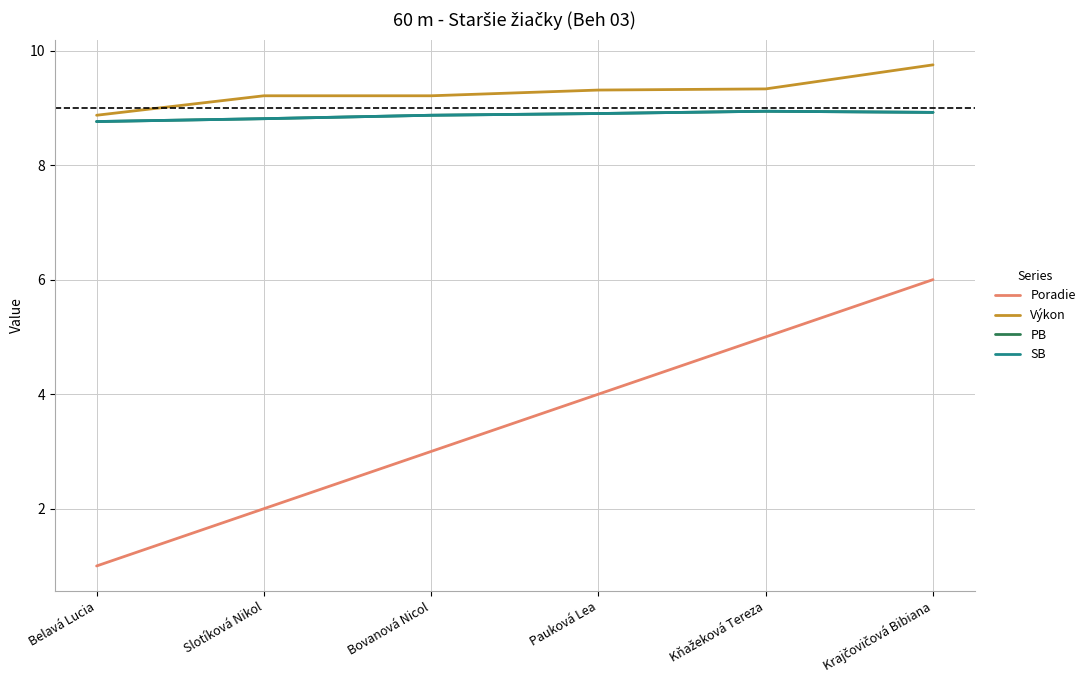

Does the chart display data point markers on the line(s)?

No